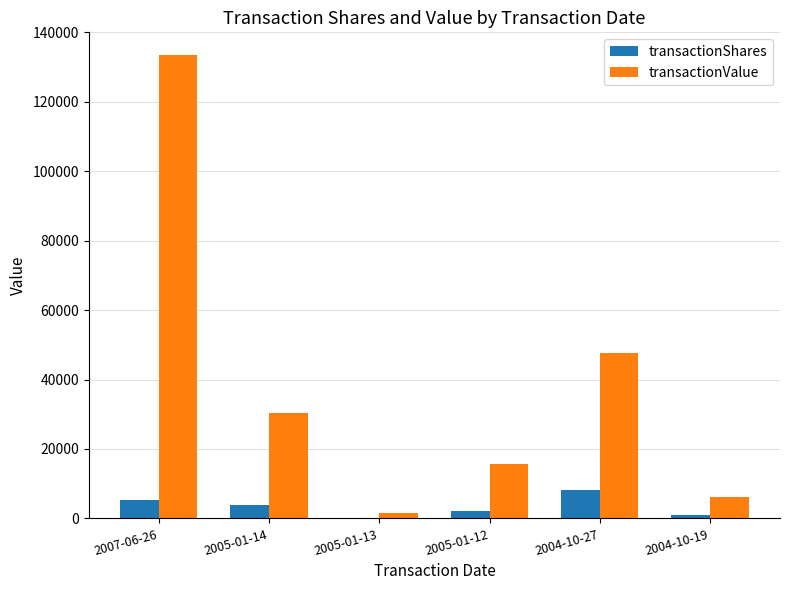

Which series has the largest range (max minus min)?

transactionValue